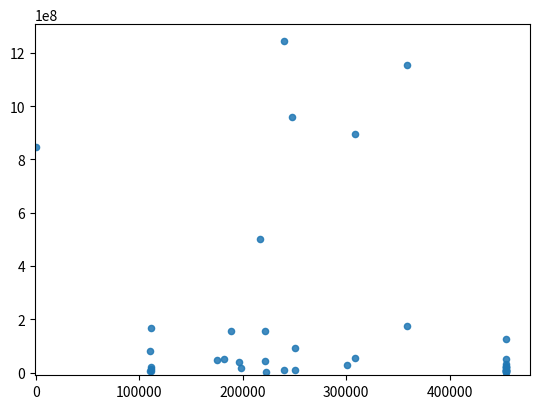

What Y value in the scatter plot is closest to 622840000?

499932000